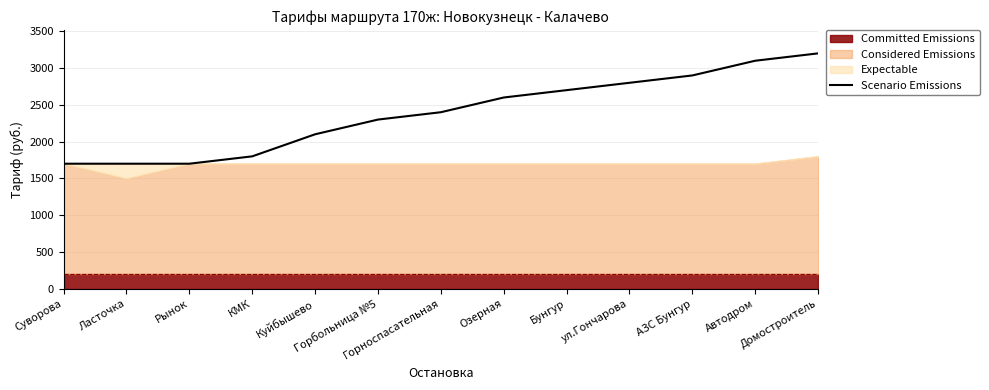

What is the approximate value at Рынок, to the nearest 50?

1700